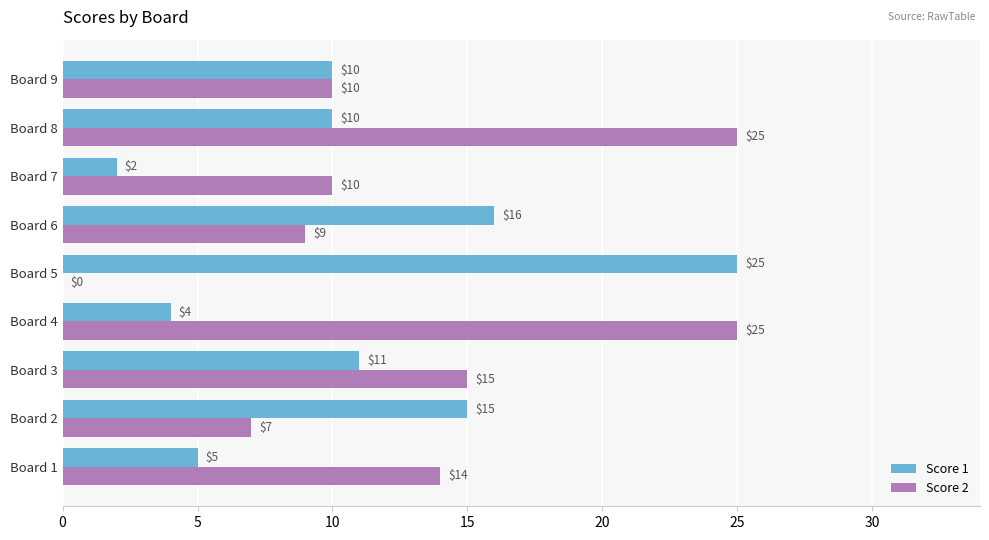

Read the Score 2 value at Board 9, to the nearest 10.

10